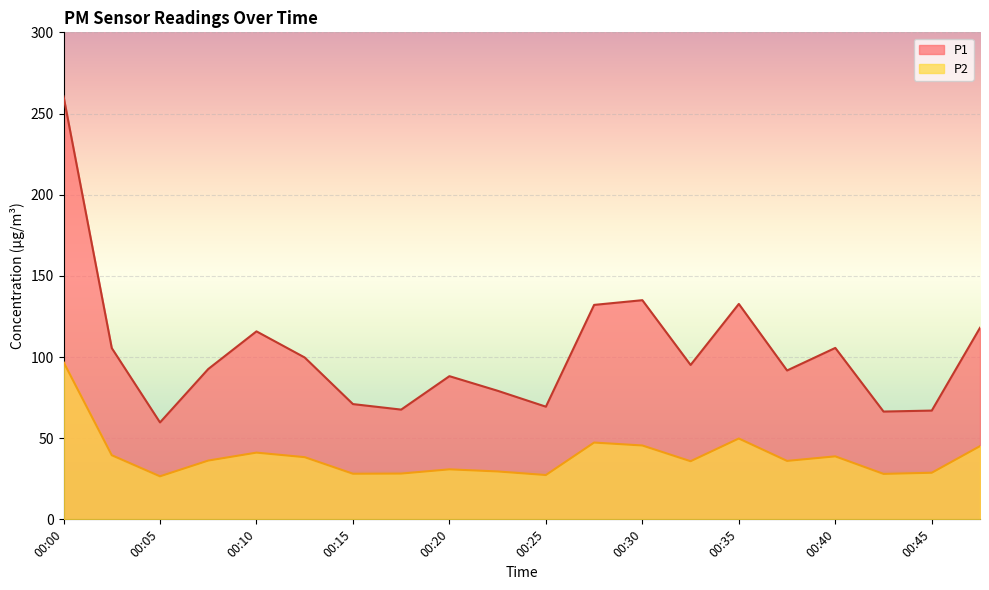

In P1, how many points are higher than both neighbors (excluding endpoints)?

5